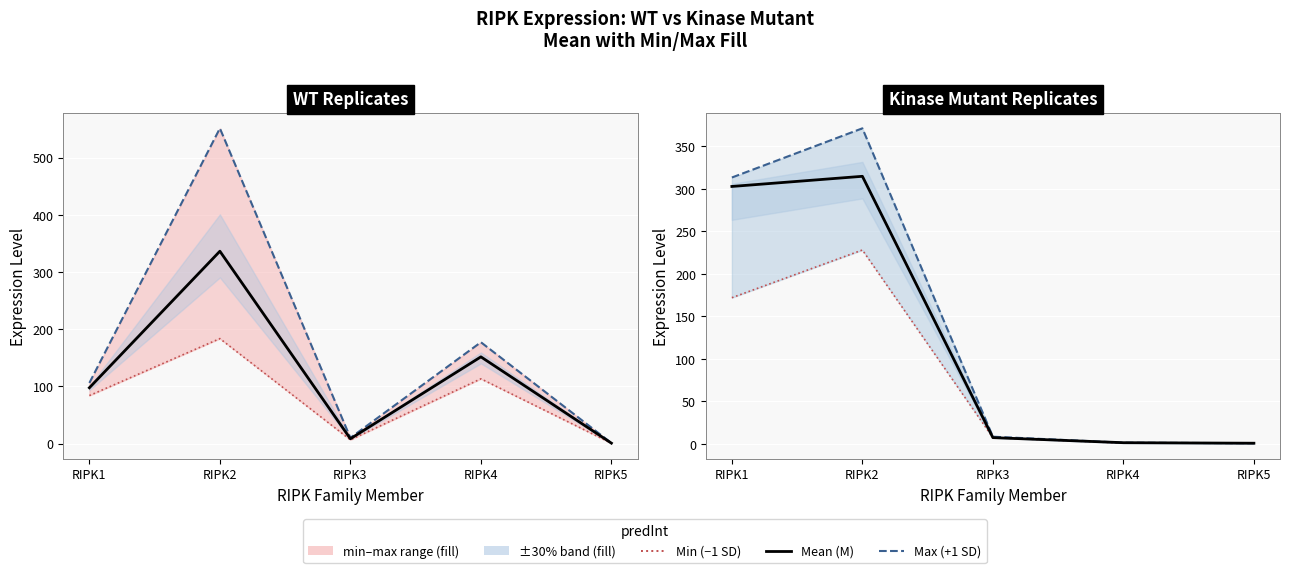

Is the value of Mean (M) at RIPK5 greater than the value of Max (+1 SD) at RIPK3?

No